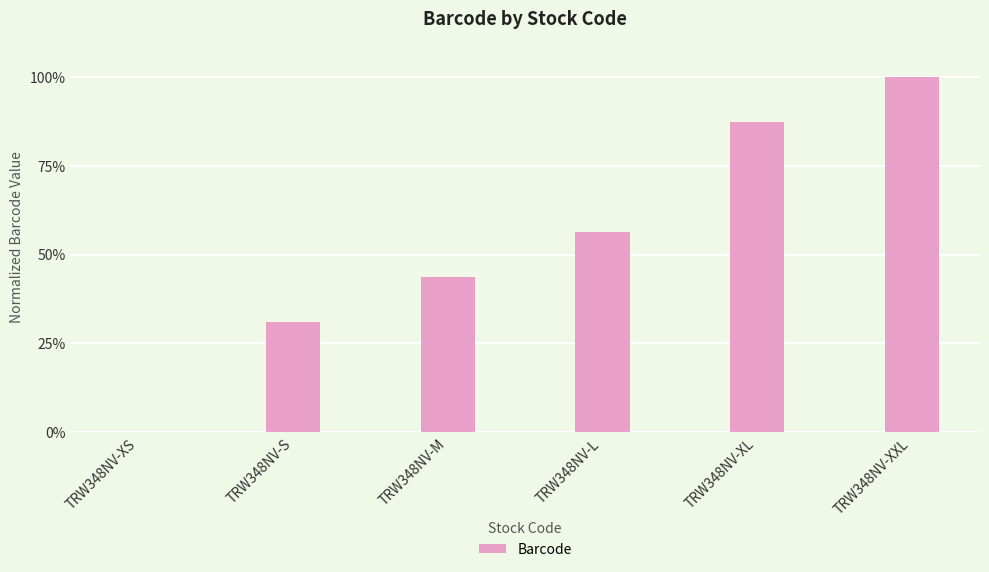

How many distinct data groups are displayed?

1